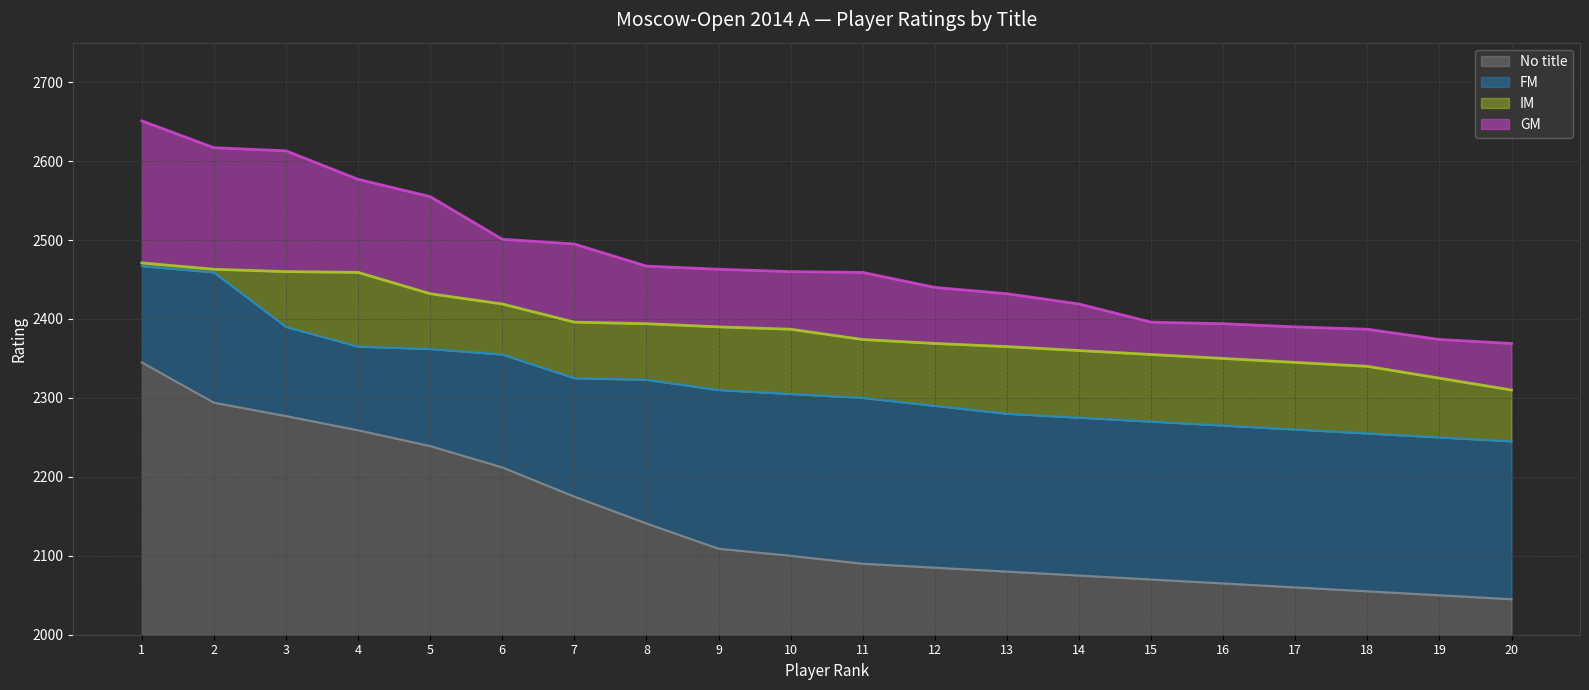

Is it true that No title equals 2345 at 1?

True